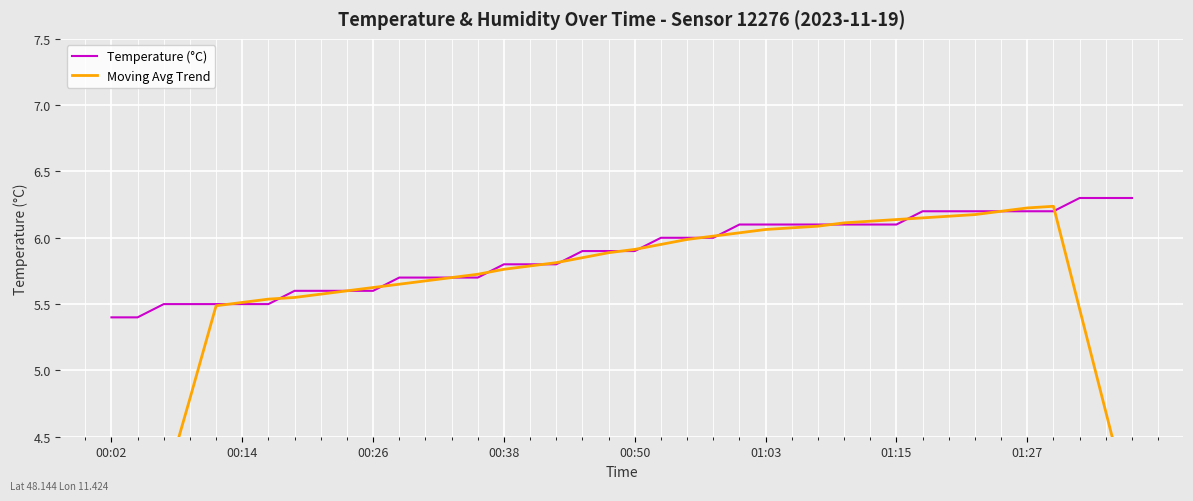

Where is Temperature (°C) nearest to the value 5?

00:02